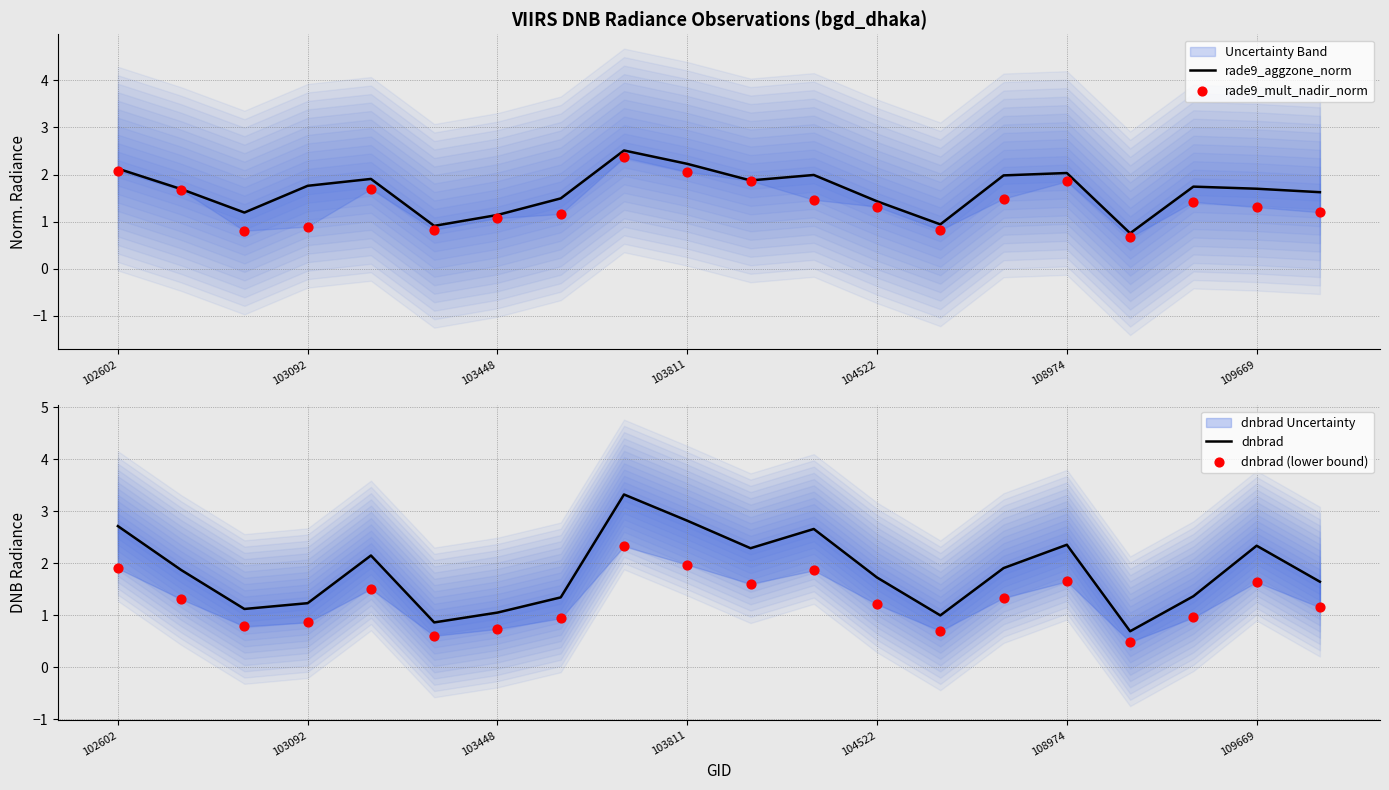

What are all the series names shown in the legend?

rade9_aggzone_norm, rade9_mult_nadir_norm, dnbrad, dnbrad (lower bound)